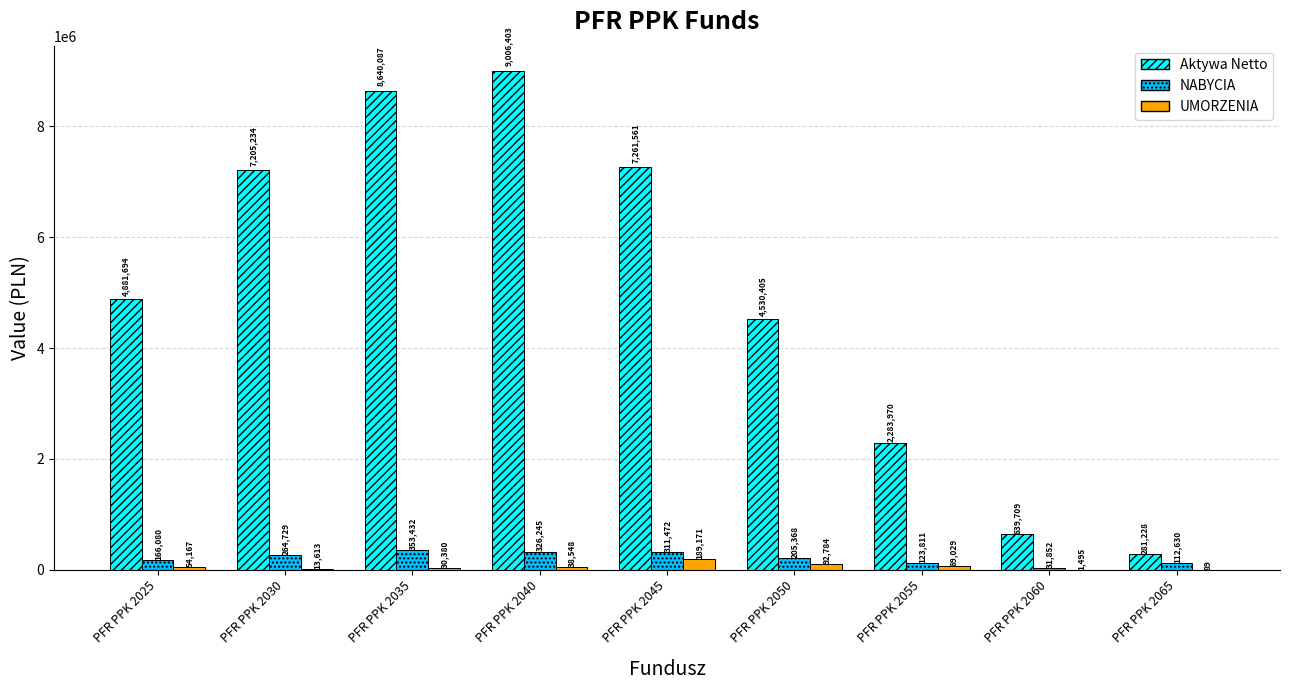

Are the bars grouped side by side (vs. stacked)?

Yes